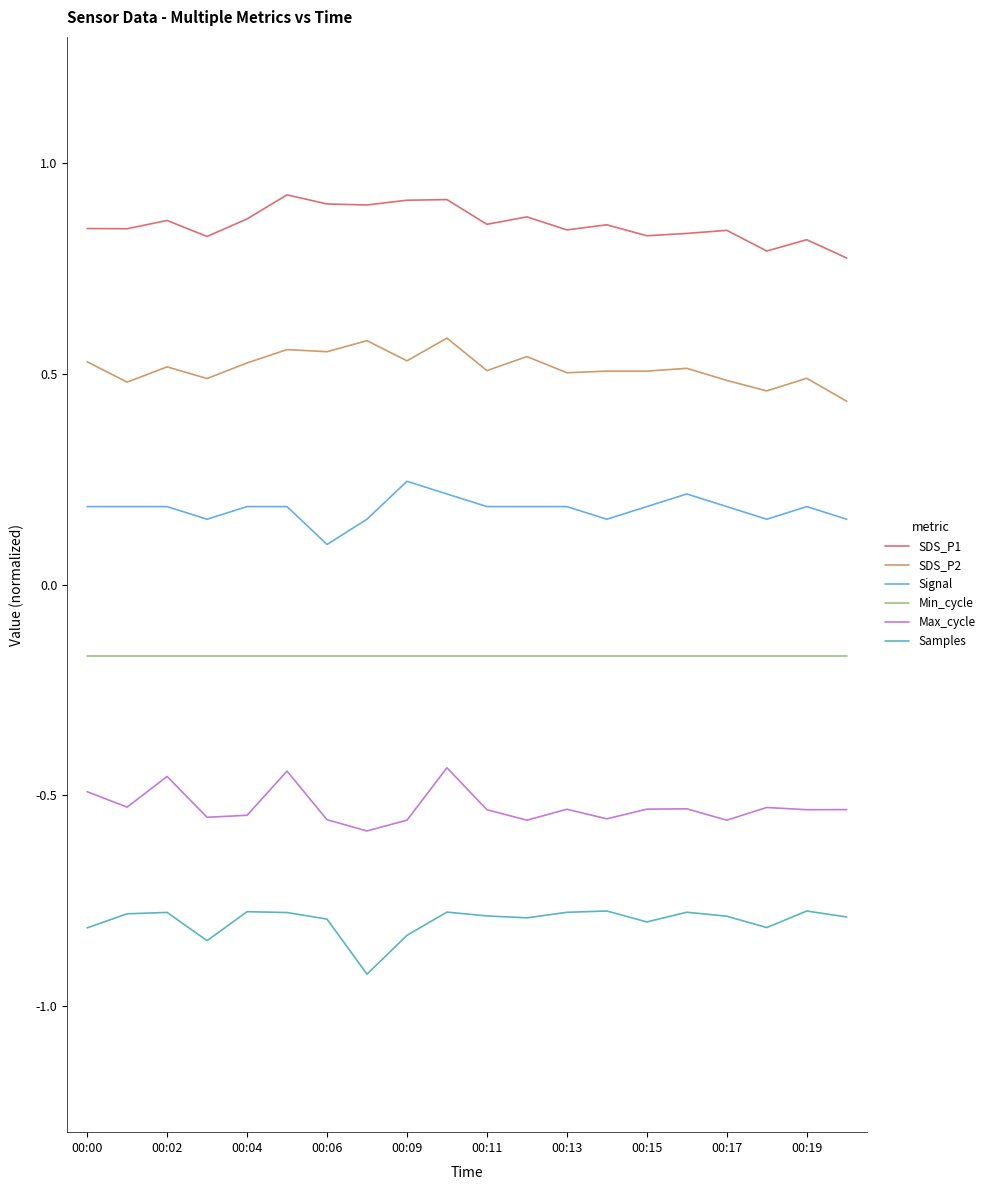

Which series has the largest total across all categories?

SDS_P1